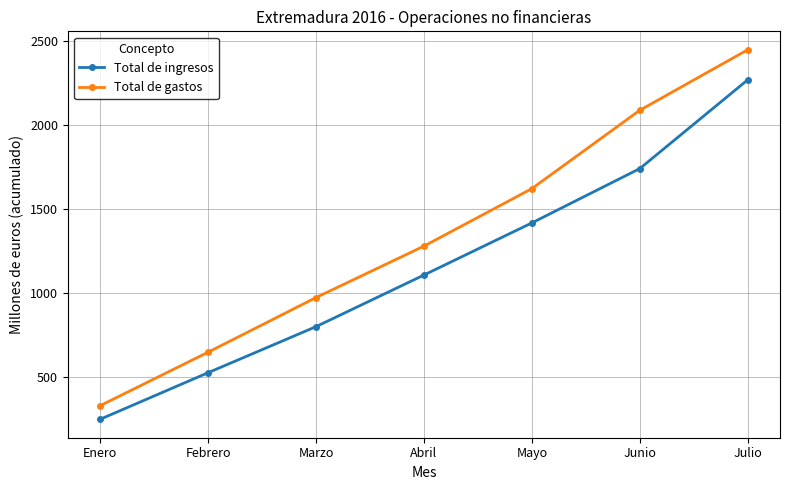

Reading left to right, transcribe all the data shown in this chart.

Total de ingresos: Enero=249	Febrero=526	Marzo=800	Abril=1107	Mayo=1417	Junio=1740	Julio=2268
Total de gastos: Enero=330	Febrero=648	Marzo=973	Abril=1279	Mayo=1621	Junio=2087	Julio=2447